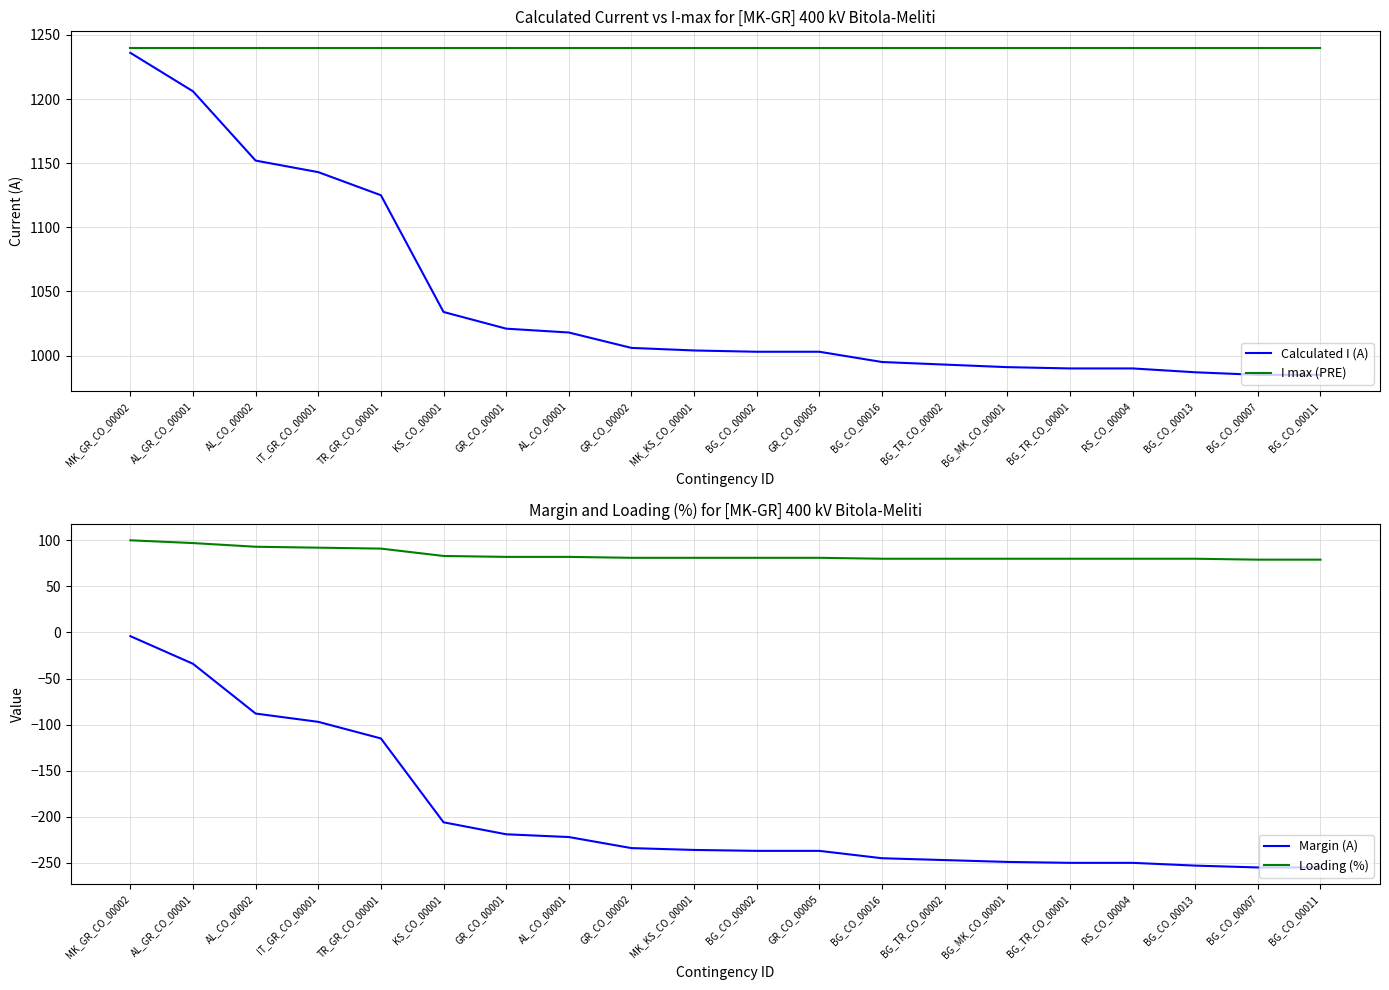

How many series are shown in this chart?

4